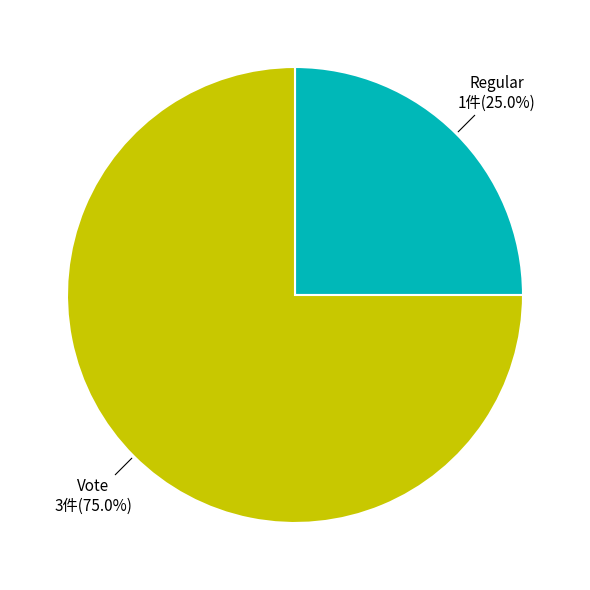

How many segments does this pie chart have?

2